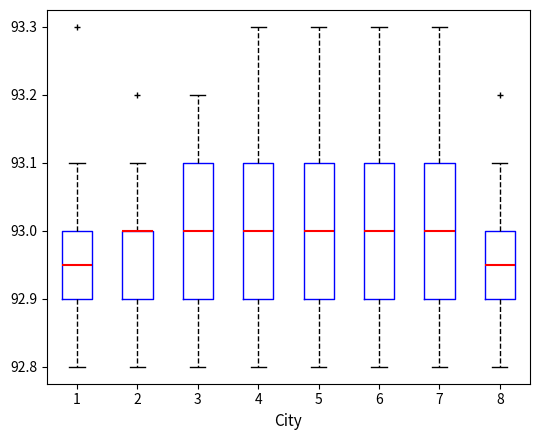

Where is the lower edge of the box at x = 6 on the y-axis? The values are not printed on the chart, so give them approximately, as read against the axis.

92.90